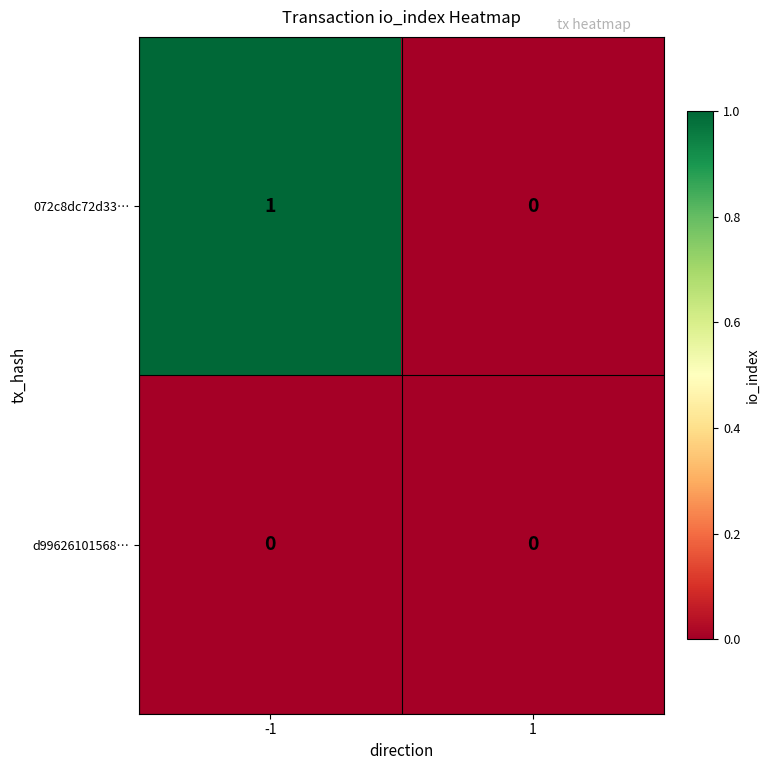

The value of 072c8dc72d33… at -1 is 2. True or false?

False